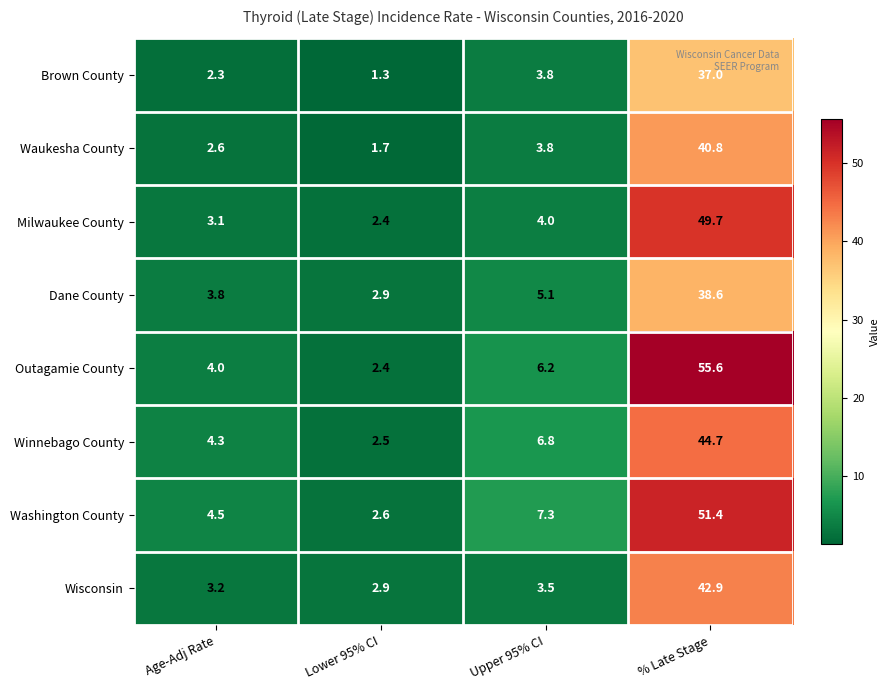

Which series has the widest spread of values?

Outagamie County